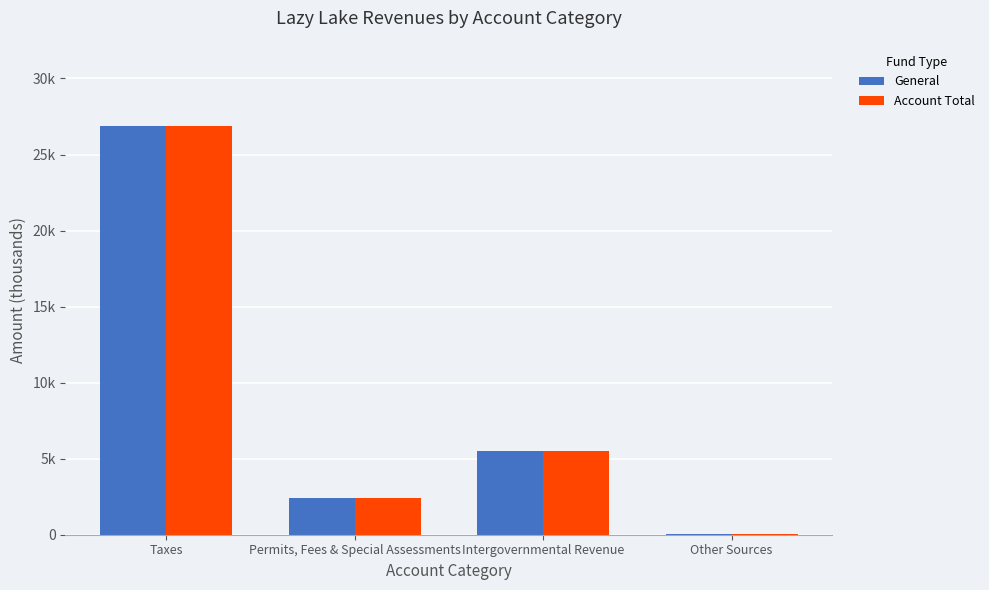

What is the average value of the General series?

8712